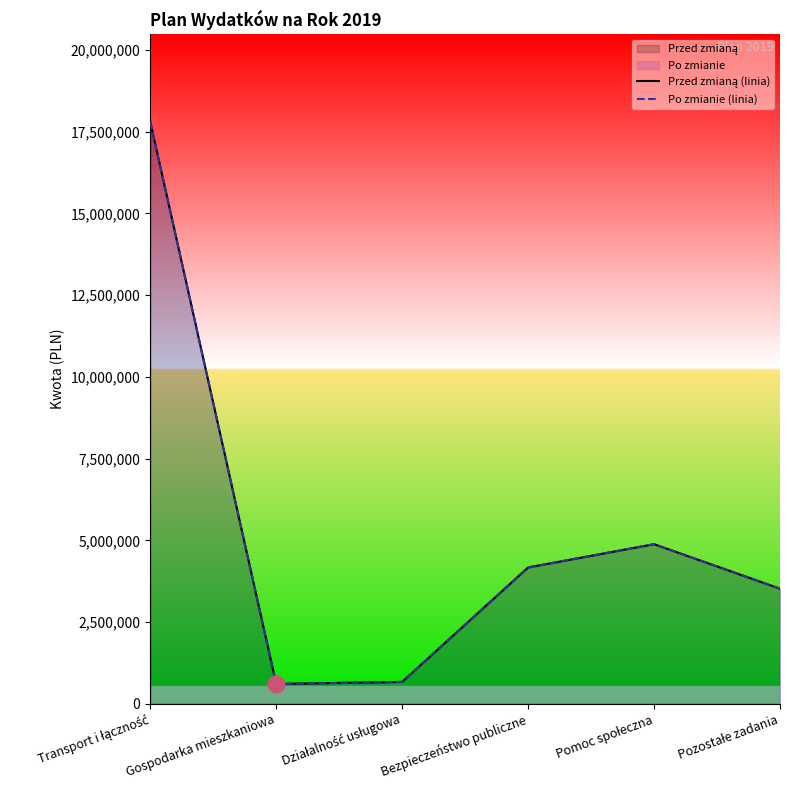

Reading right to left, transcribe all the data shown in this chart.

Przed zmianą (linia): Pozostałe zadania=3522008.2	Pomoc społeczna=4883455.0	Bezpieczeństwo publiczne=4171428.0	Działalność usługowa=671520.0	Gospodarka mieszkaniowa=608991.0	Transport i łączność=17802656.0
Po zmianie (linia): Pozostałe zadania=3522008.2	Pomoc społeczna=4883455.0	Bezpieczeństwo publiczne=4171428.0	Działalność usługowa=671520.0	Gospodarka mieszkaniowa=608991.0	Transport i łączność=17802656.0